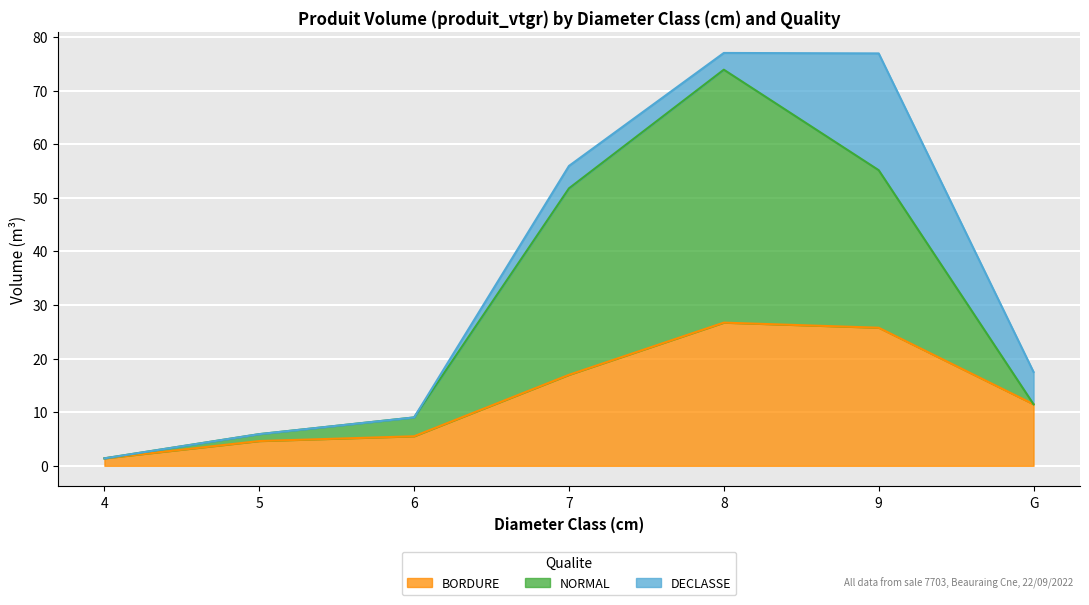

True or false: BORDURE and NORMAL cross at least once.

False